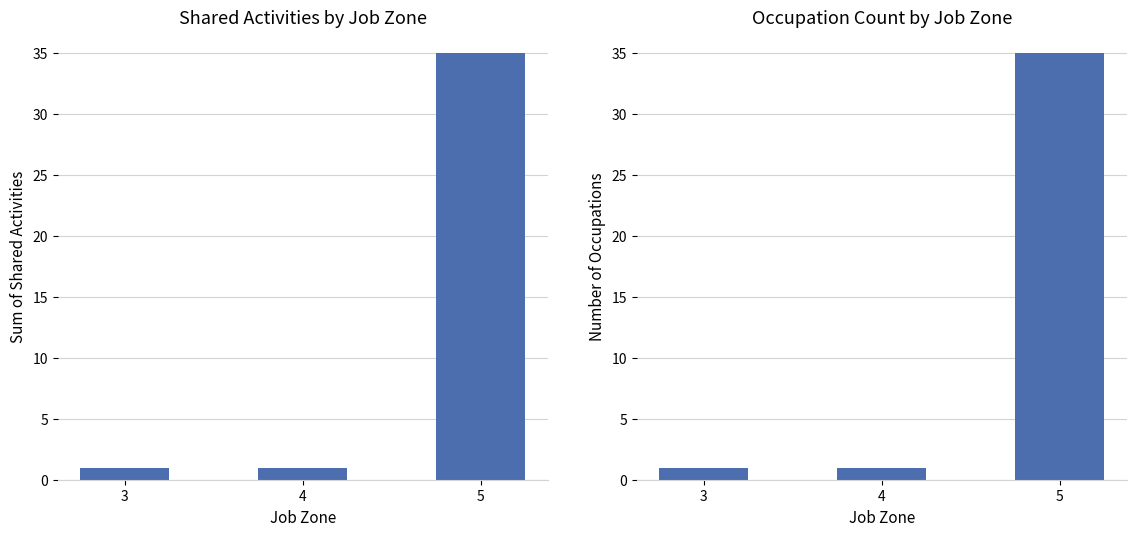

Is it true that Occupation Count equals 1 at 3?

False